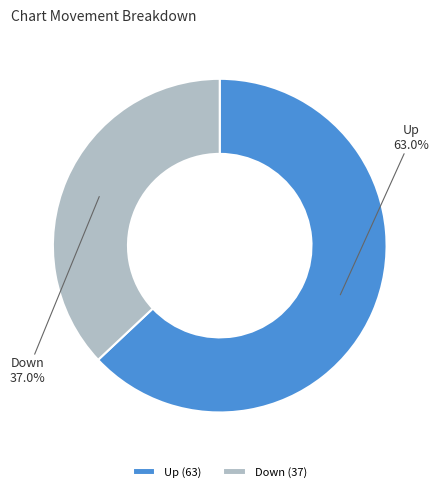

Between Up and Down, which is larger?

Up